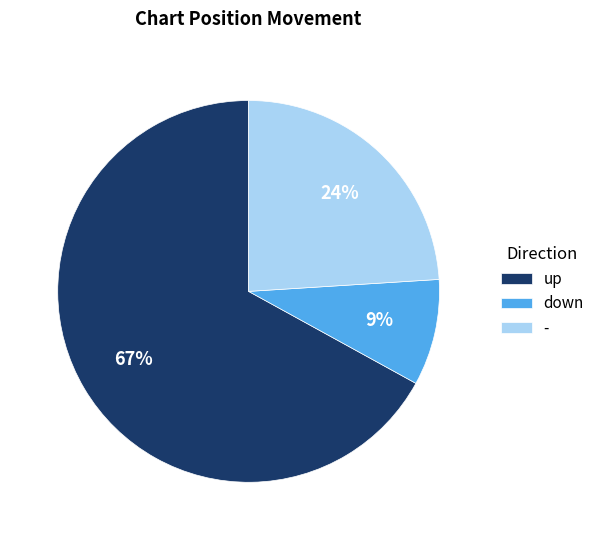

Count the number of slices in the pie.

3